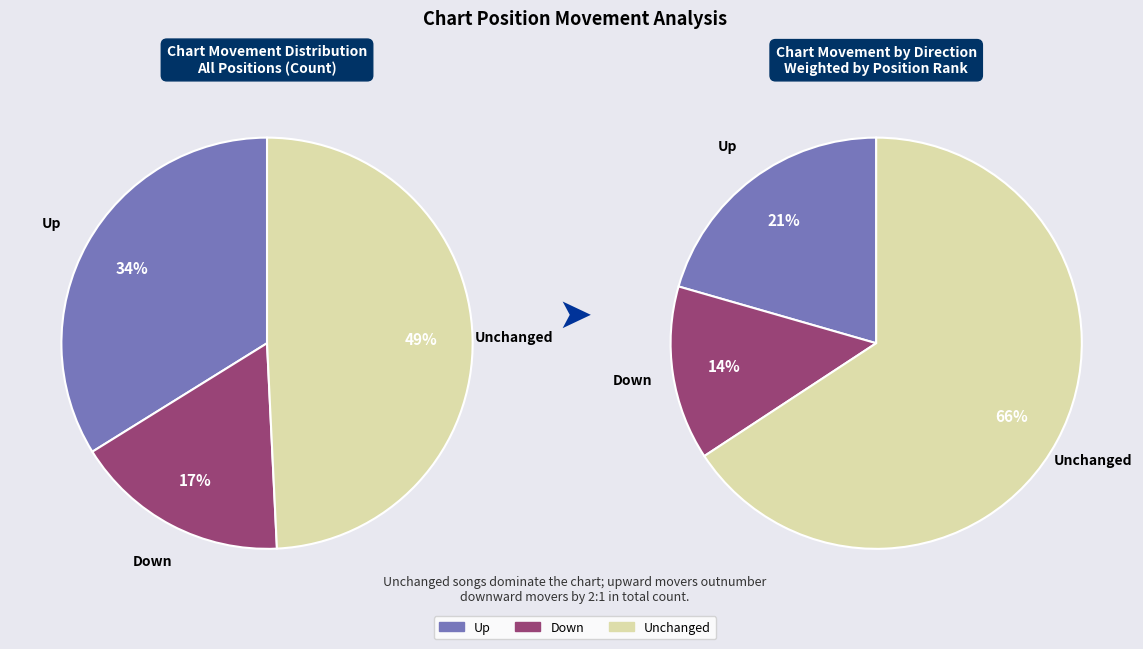

To the nearest percent, what is the combined percentage of down and -?

66%